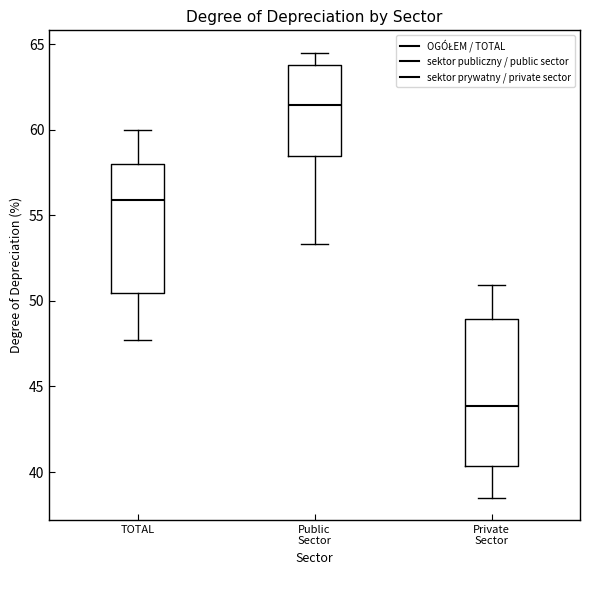

Reading left to right, transcribe this box plot: for each box, give where its median line is, the range the box spans, and where its two whiskers end, as read against the y-axis. The values are not printed on the chart, so give them approximately, as read against the axis.

TOTAL: median 56.0, box 50.5 to 58.0, whiskers 47.5 to 60.0
Public Sector: median 61.5, box 58.5 to 64.0, whiskers 53.5 to 64.5
Private Sector: median 44.0, box 40.5 to 49.0, whiskers 38.5 to 51.0